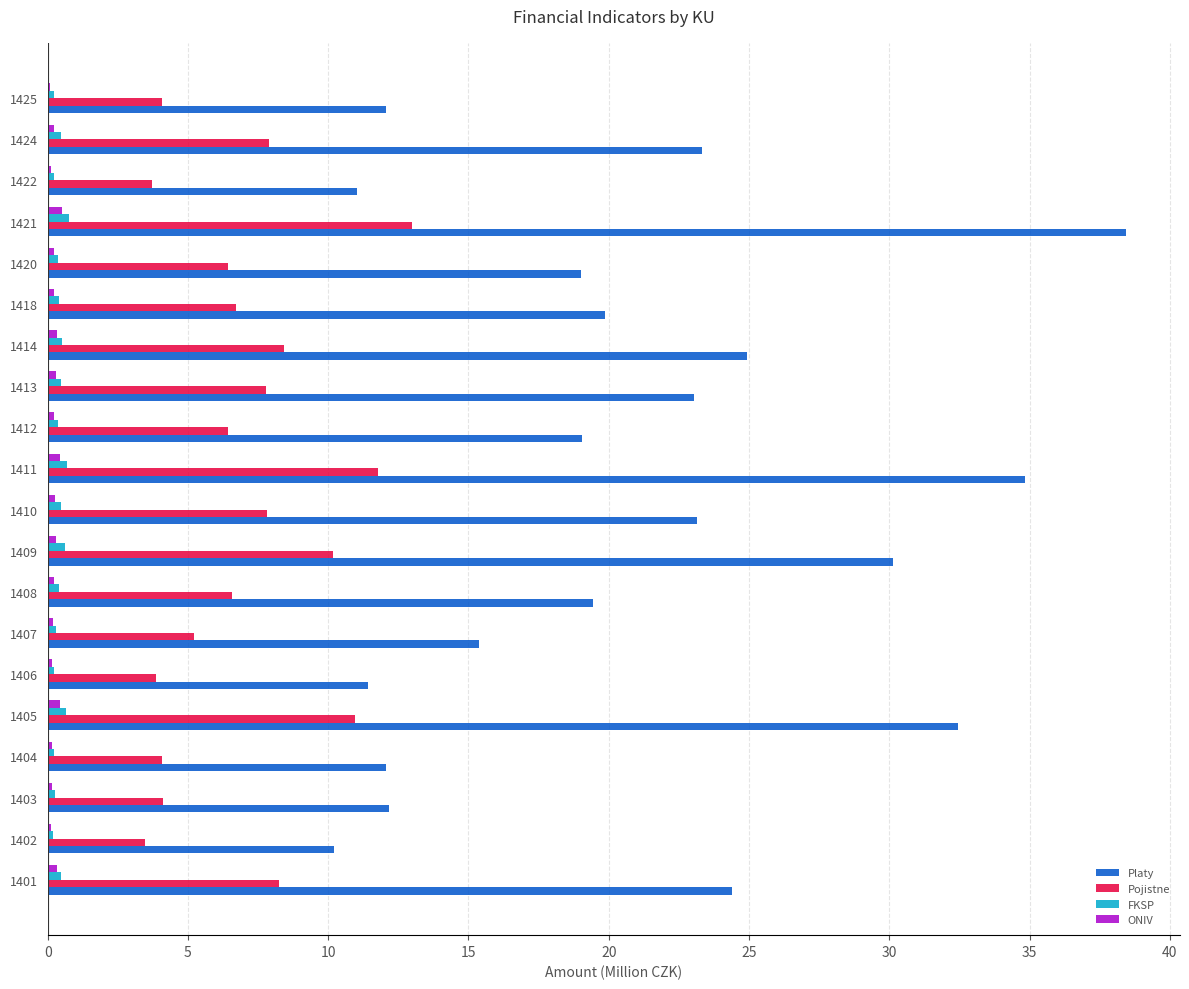

The value of Platy at 1405 is 48.8. True or false?

False